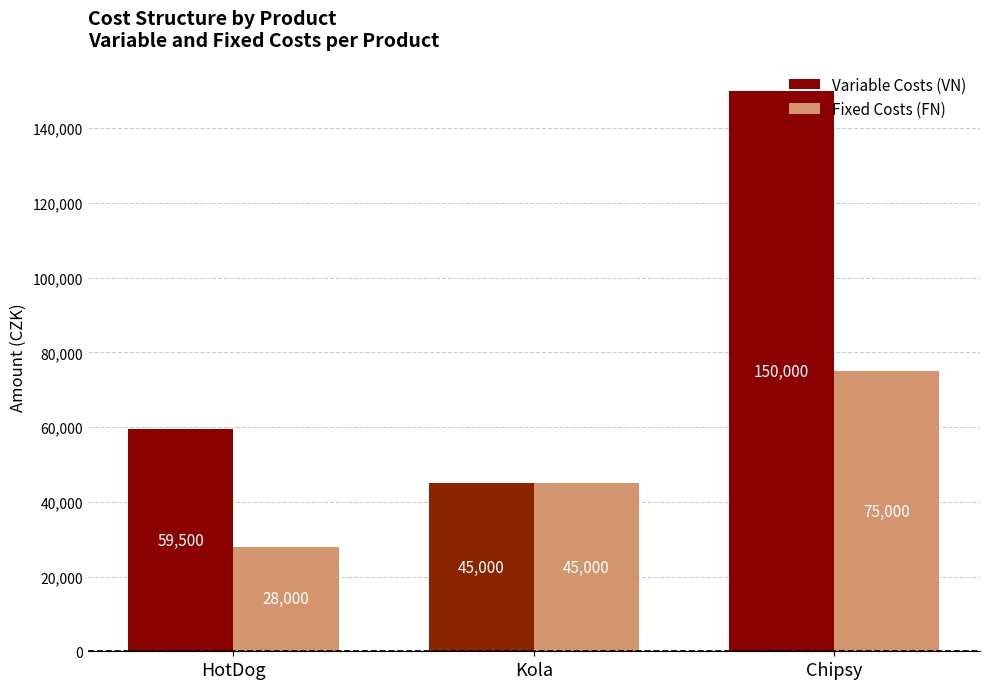

What is the label of the 1st bar from the right?

Chipsy